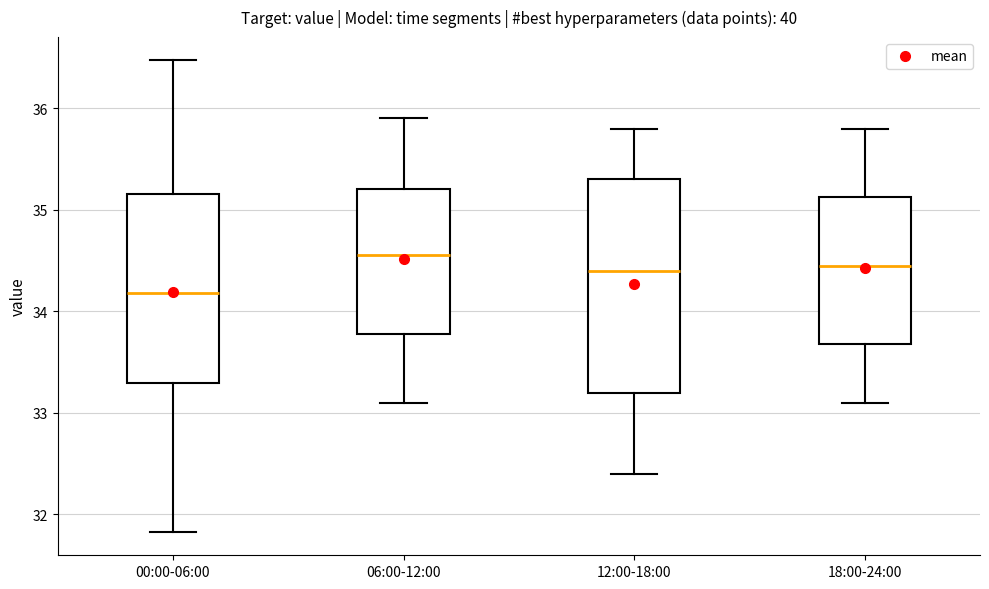

Where is the upper edge of the box for 18:00-24:00 on the y-axis? The values are not printed on the chart, so give them approximately, as read against the axis.

35.1